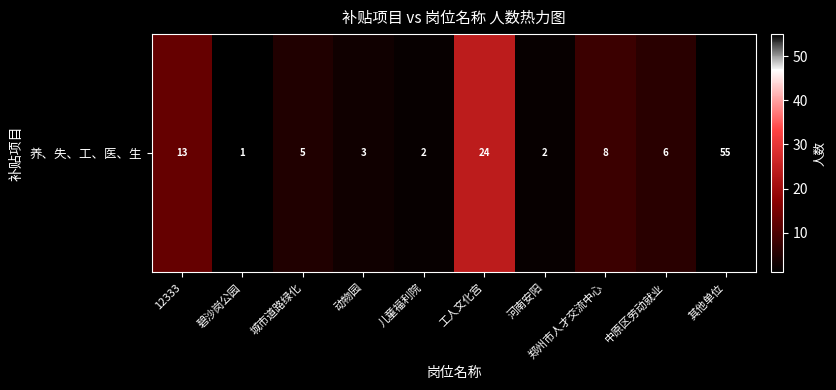

Reading left to right, what are all the values shown in this chart?

13	1	5	3	2	24	2	8	6	55